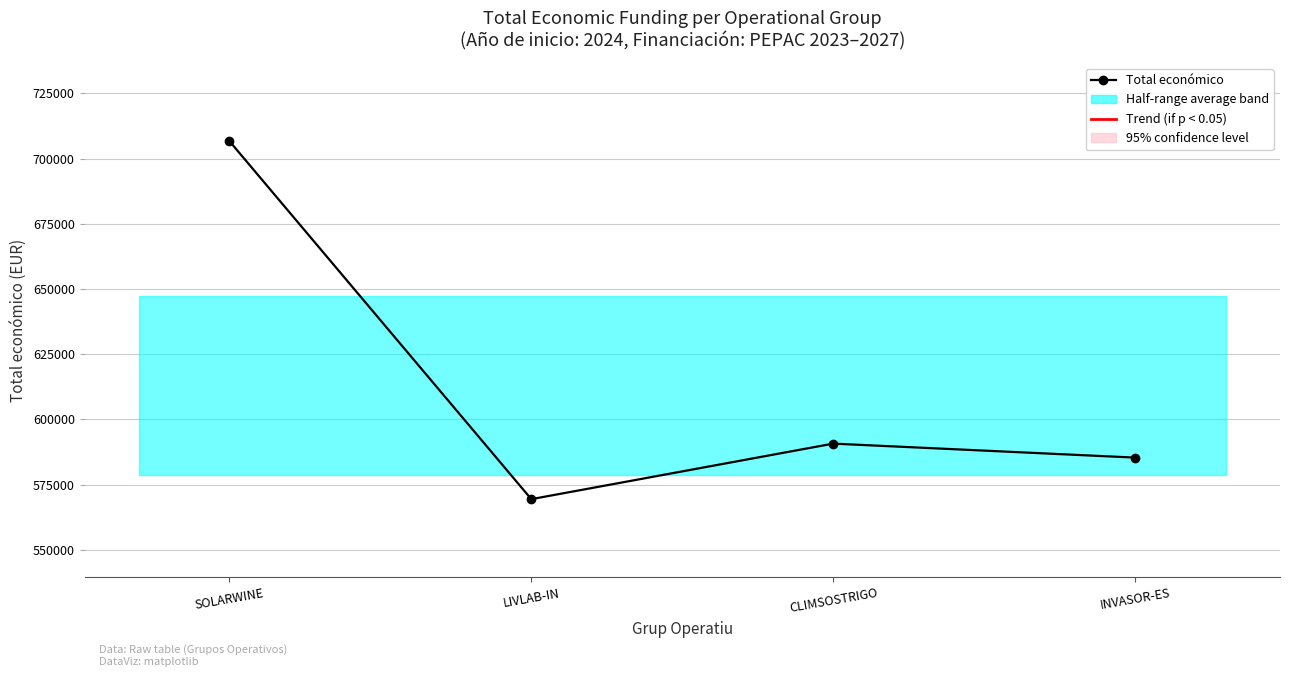

Between CLIMSOSTRIGO and INVASOR-ES, which is larger?

CLIMSOSTRIGO